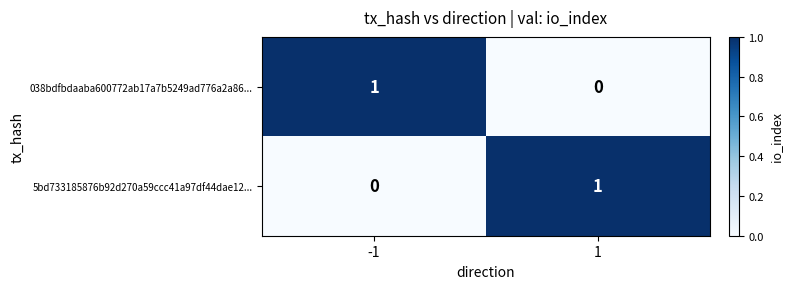

The value of 038bdfbdaaba600772ab17a7b5249ad776a2a86... at -1 is 2. True or false?

False